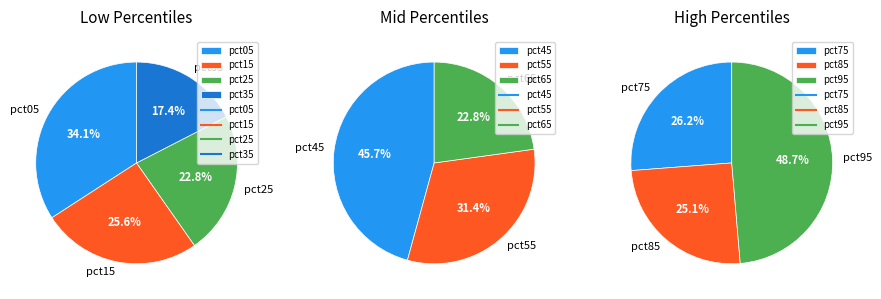

What is the change in value from pct15 to pct65?

-1.9